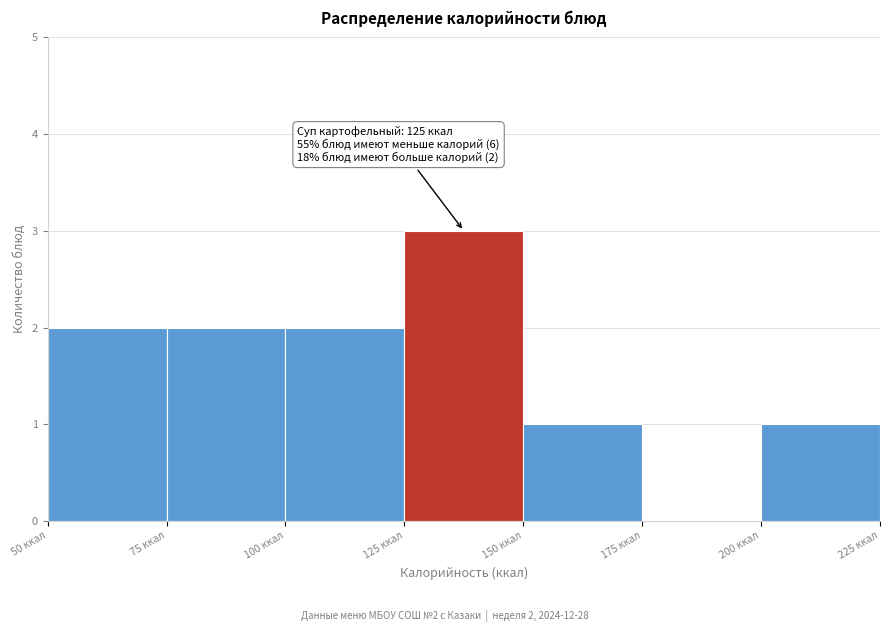

Which range on the x-axis has the tallest bar?

125 to 150